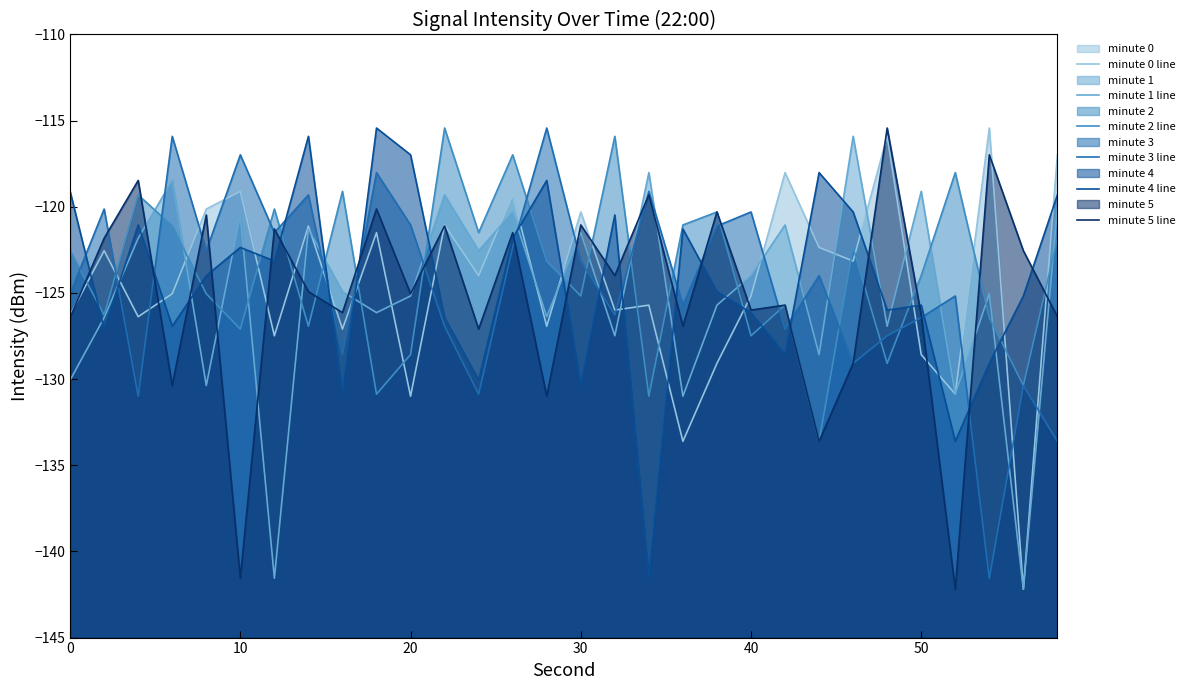

Does the chart display data point markers on the line(s)?

No